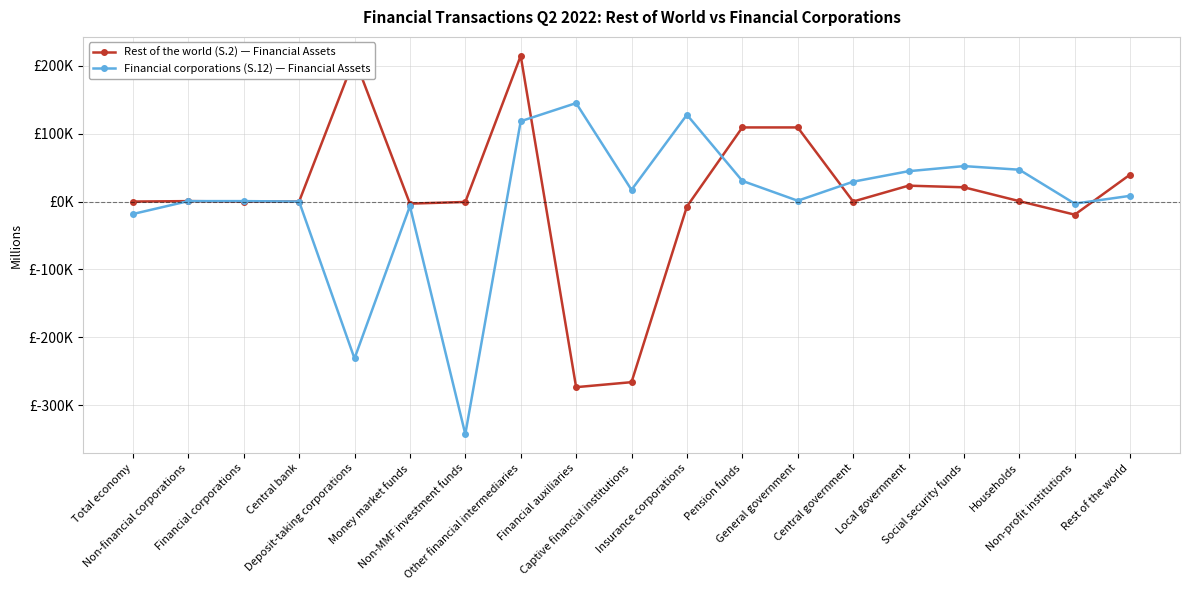

At Rest of the world, list the series in order from largest to smallest.

Rest of the world (S.2) — Financial Assets, Financial corporations (S.12) — Financial Assets